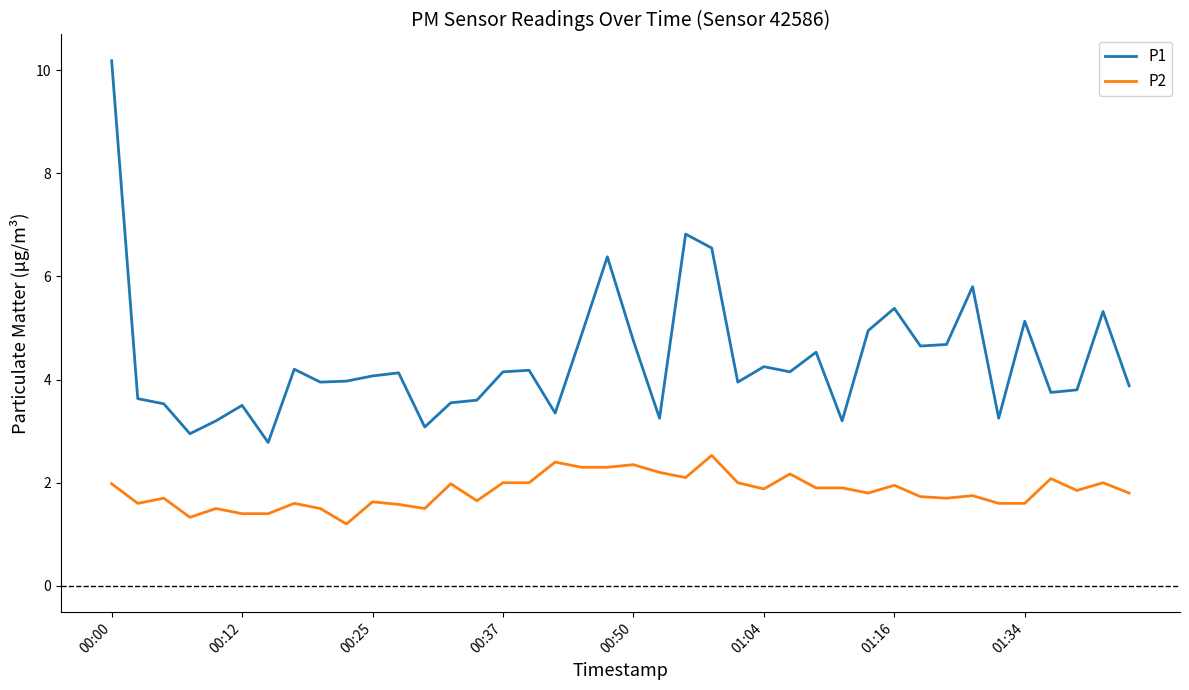

How many lines are shown in the chart?

2